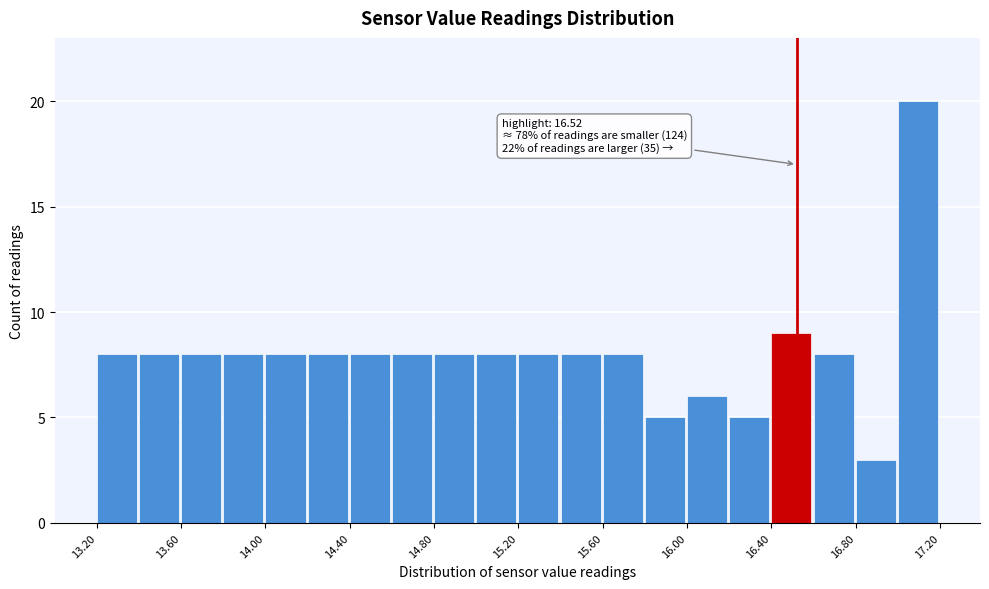

Over which range of the x-axis is the bar tallest?

17.0 to 17.2